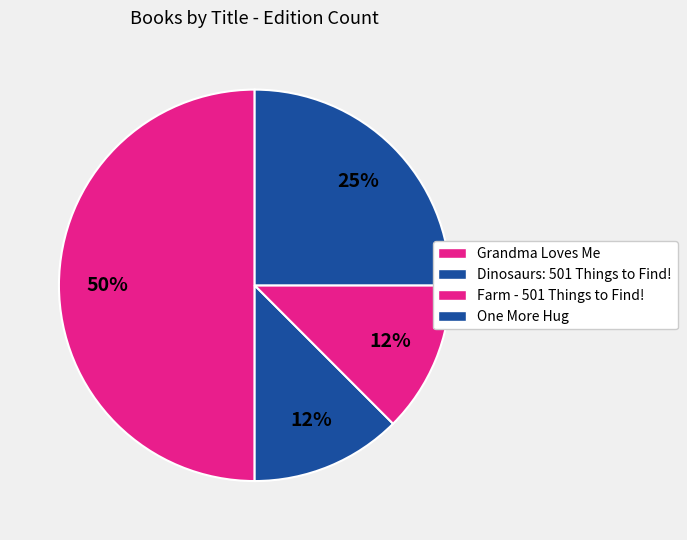

Do Farm - 501 Things to Find! and One More Hug together represent more than half of the pie?

No